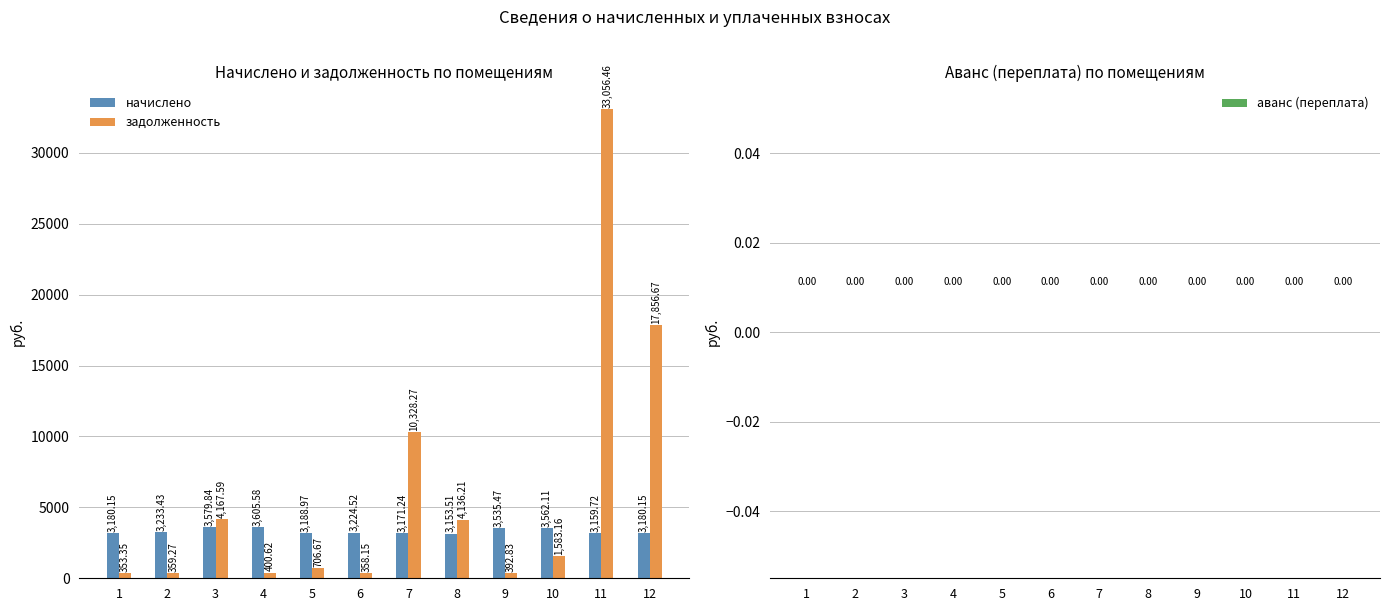

What is the value of the начислено bar at the 9th from the left?

3535.5